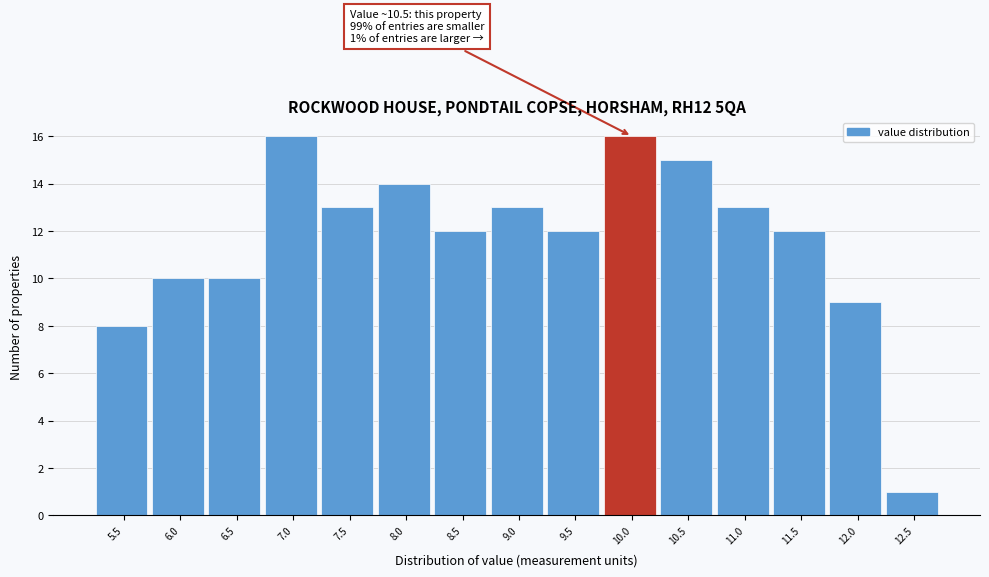

Reading left to right, list all the values displayed in this chart.

8	10	10	16	13	14	12	13	12	16	15	13	12	9	1